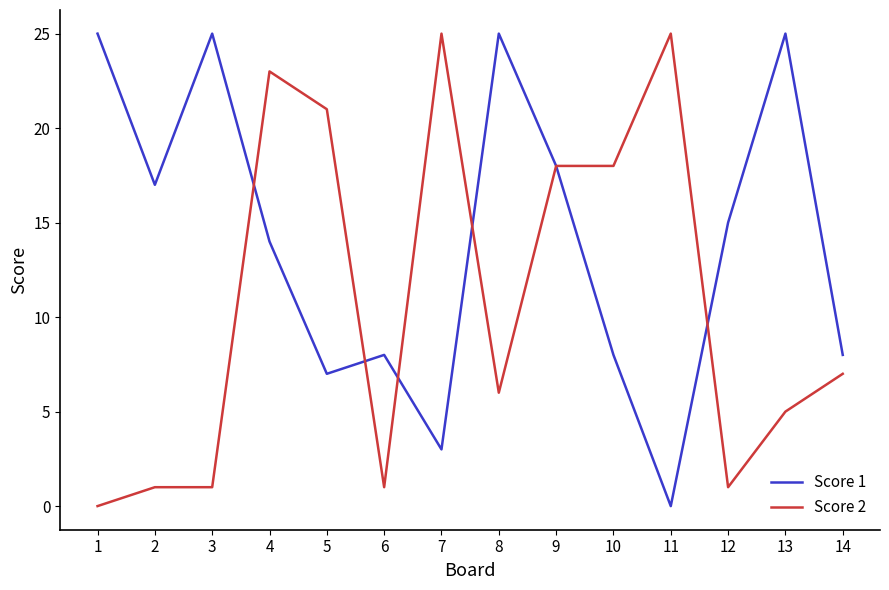

Where is the first local maximum for Score 1?

3